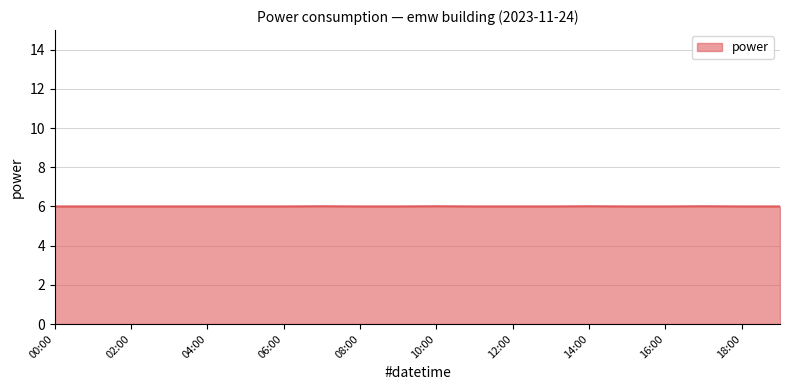

What is the smallest value displayed?

6.0